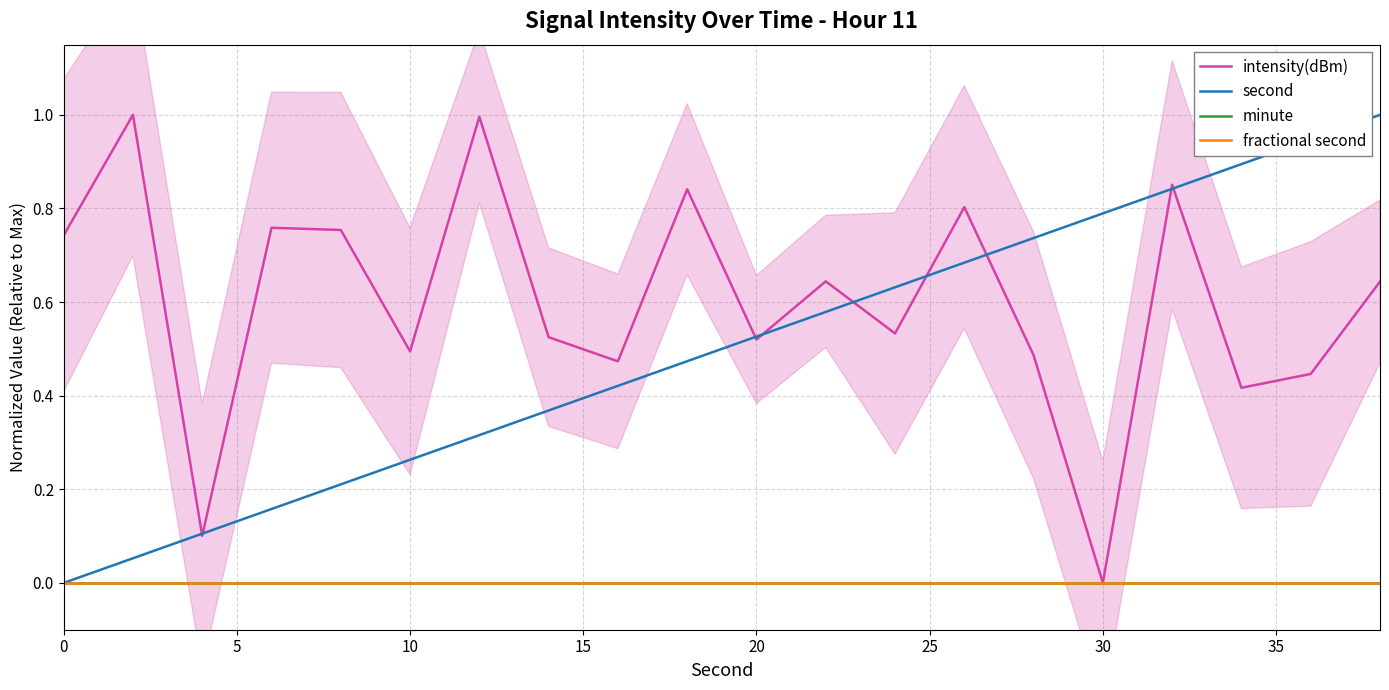

Reading right to left, extract all data points from this chart.

intensity(dBm): 0.6	0.4	0.4	0.9	0.0	0.5	0.8	0.5	0.6	0.5	0.8	0.5	0.5	1.0	0.5	0.8	0.8	0.1	1.0	0.7
second: 1.0	0.9	0.9	0.8	0.8	0.7	0.7	0.6	0.6	0.5	0.5	0.4	0.4	0.3	0.3	0.2	0.2	0.1	0.1	0.0
minute: 0.0	0.0	0.0	0.0	0.0	0.0	0.0	0.0	0.0	0.0	0.0	0.0	0.0	0.0	0.0	0.0	0.0	0.0	0.0	0.0
fractional second: 0.0	0.0	0.0	0.0	0.0	0.0	0.0	0.0	0.0	0.0	0.0	0.0	0.0	0.0	0.0	0.0	0.0	0.0	0.0	0.0